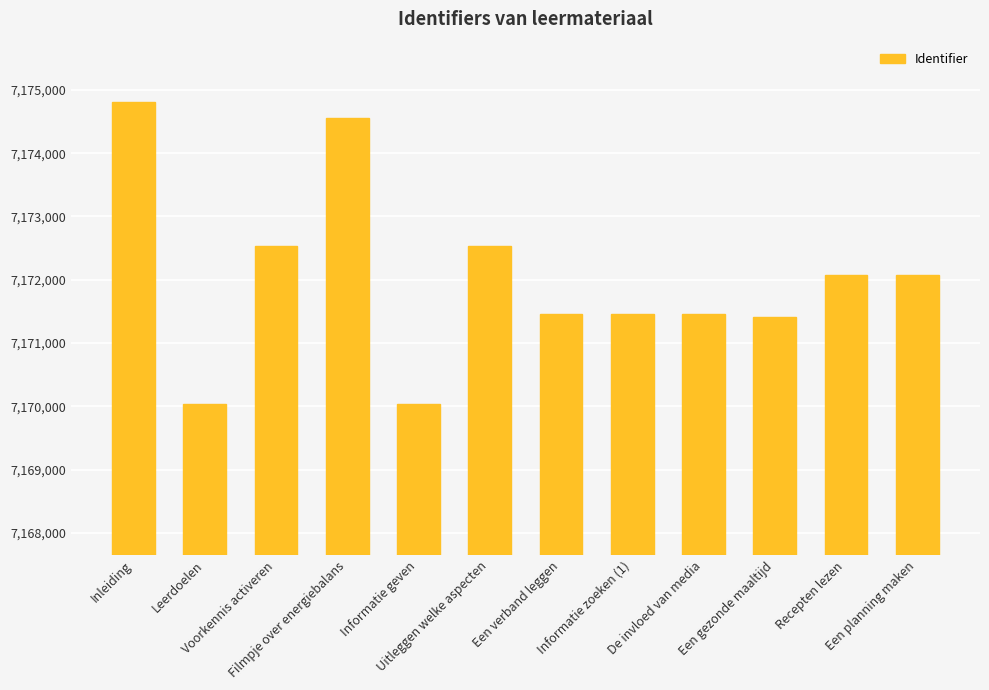

Are the bars horizontal?

No